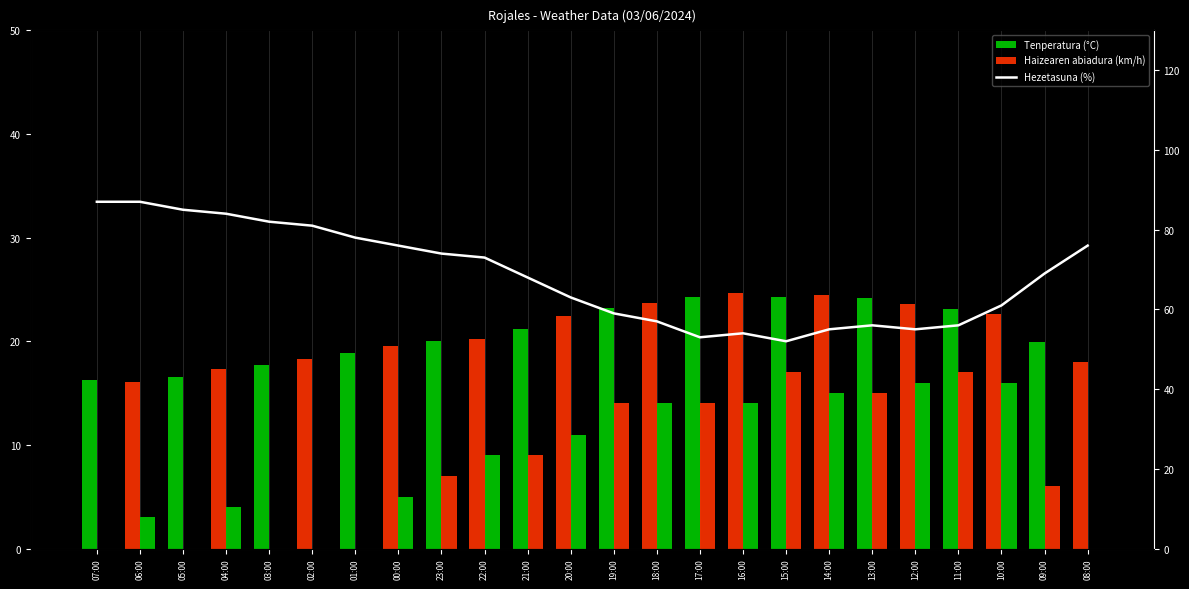

At which label does Haizearen abiadura (km/h) first exceed 9?

20:00